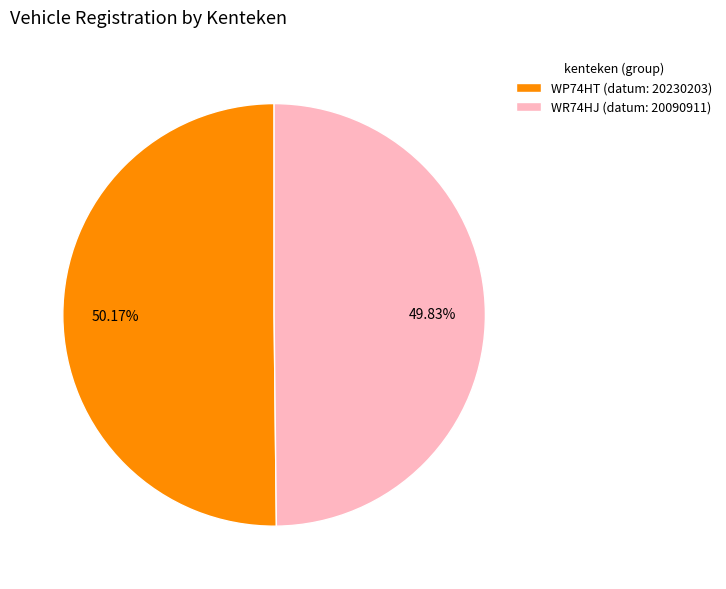

To the nearest percent, what percentage of the pie is WP74HT?

50%